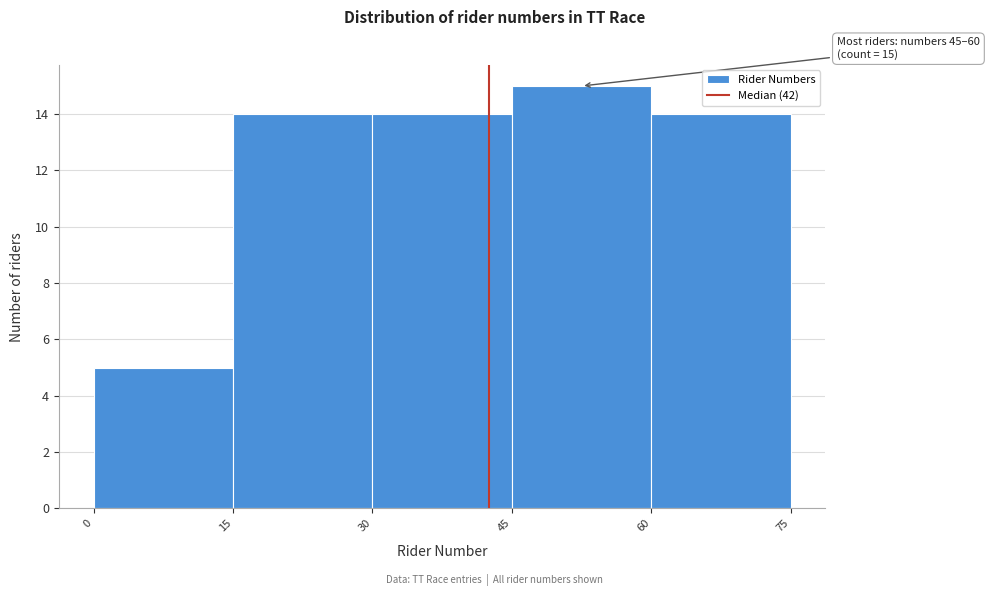

Over which range of the x-axis is the bar tallest?

45 to 60